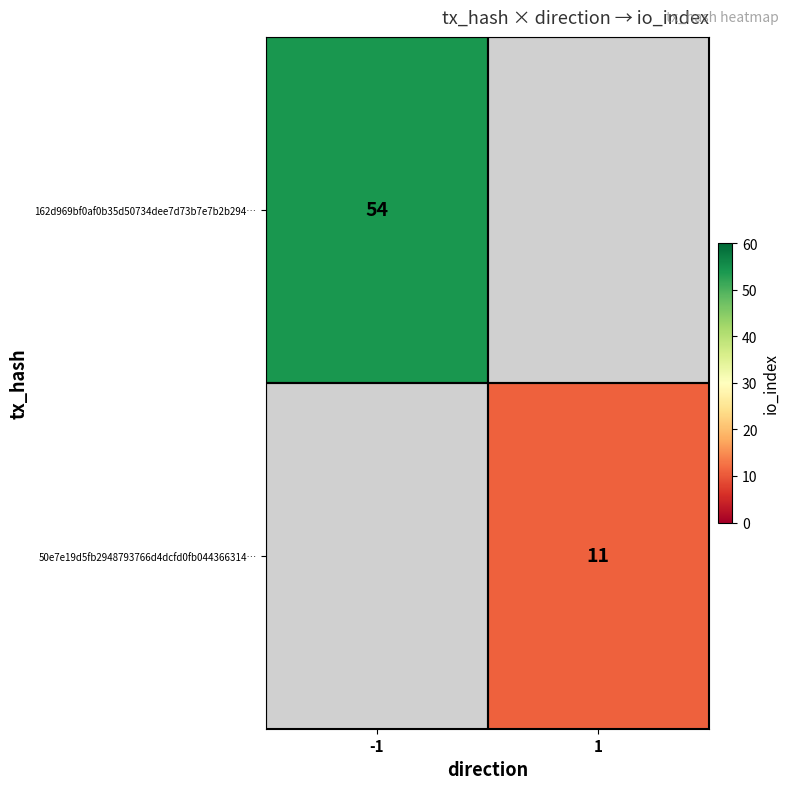

Is it true that 162d969bf0af0b35d50734dee7d73b7e7b2b294… equals 81.9 at -1?

False